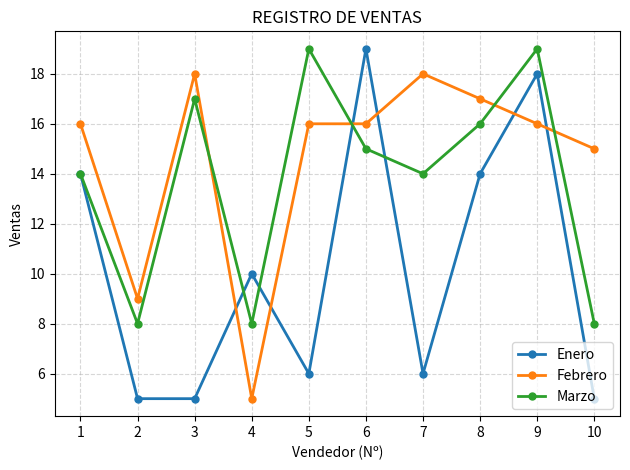

Where is the first local minimum for Marzo?

2